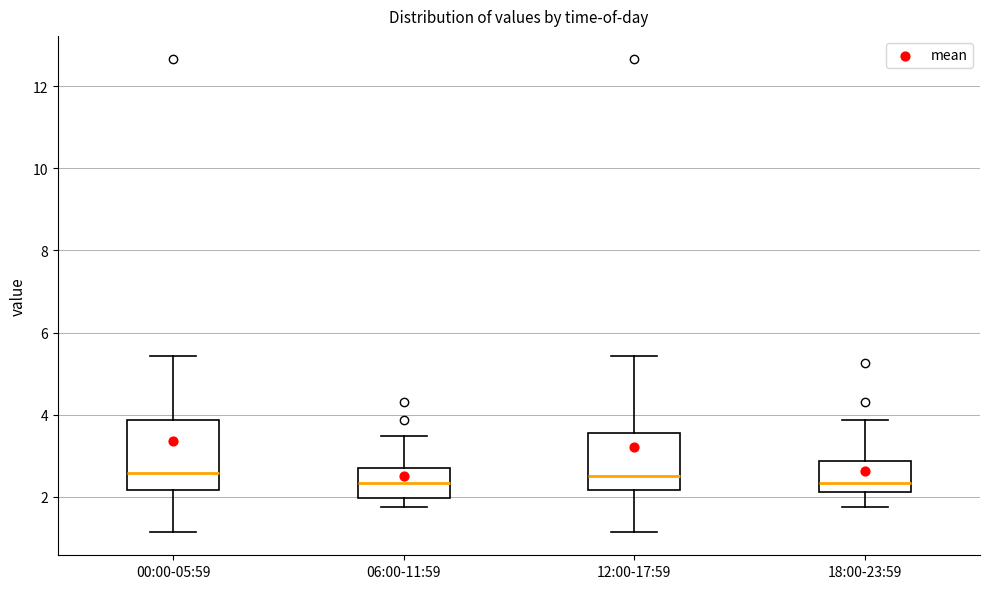

Where does the upper whisker of the box for 06:00-11:59 end on the y-axis? The values are not printed on the chart, so give them approximately, as read against the axis.

3.4